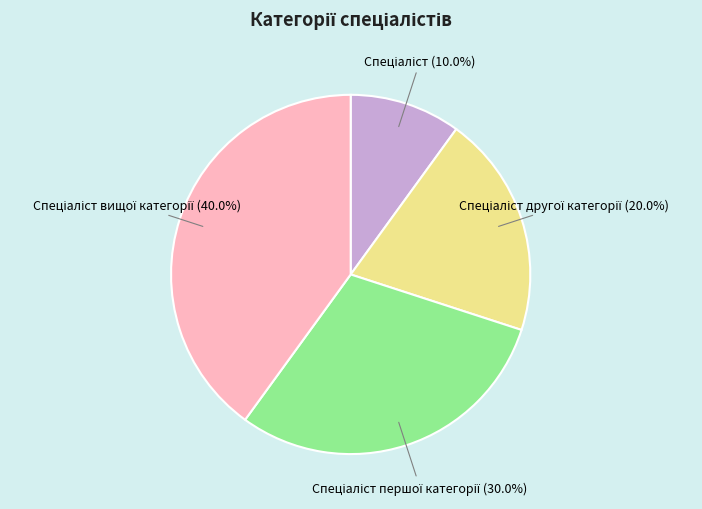

Is there any slice that represents more than half of the pie?

No